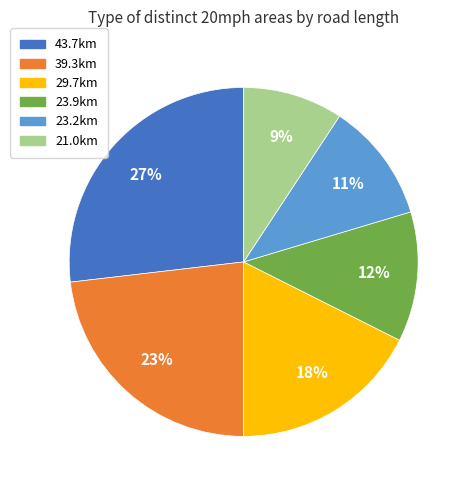

To the nearest percent, what percentage of the pie is 21.0km?

9%